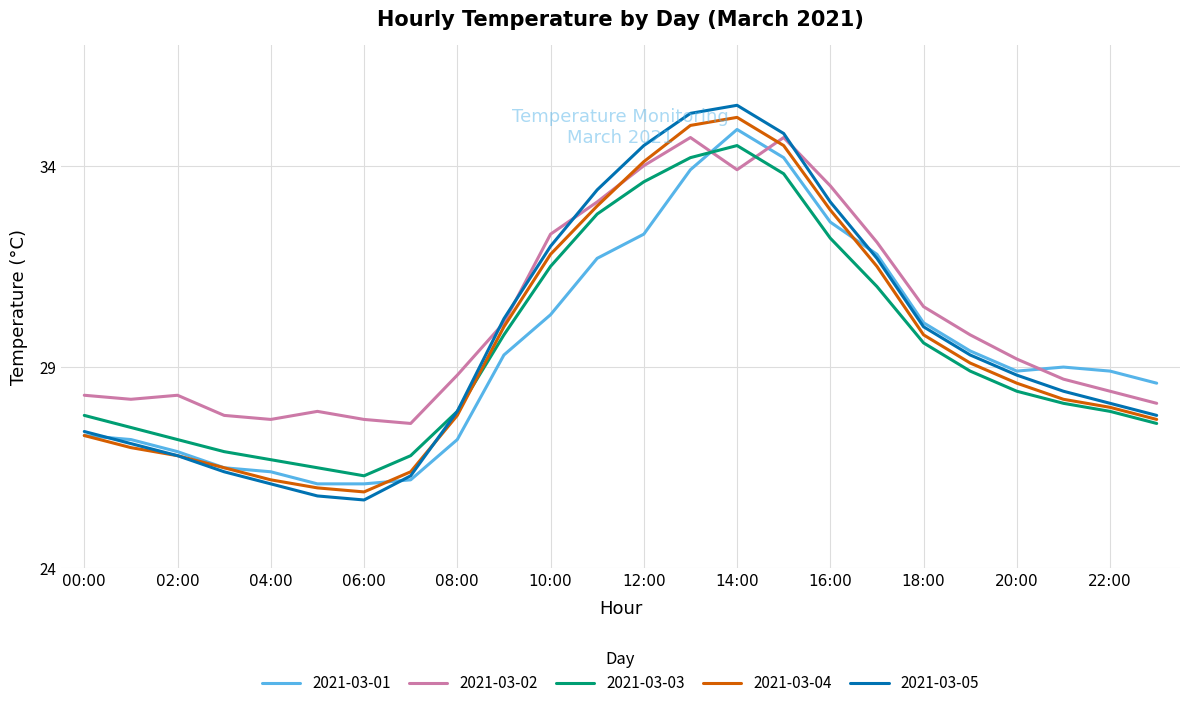

What is the minimum value shown in the chart?

25.7